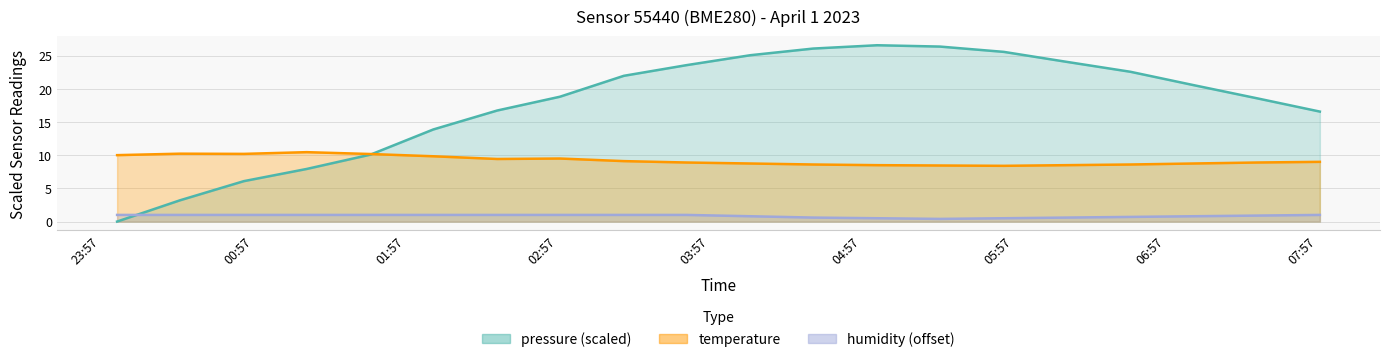

What is the lowest value of the temperature series?

8.4